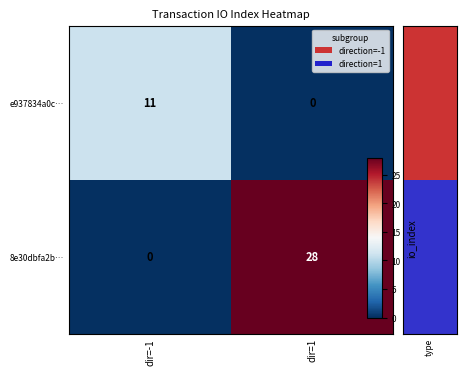

At which category is the sum across all series the highest?

dir=1